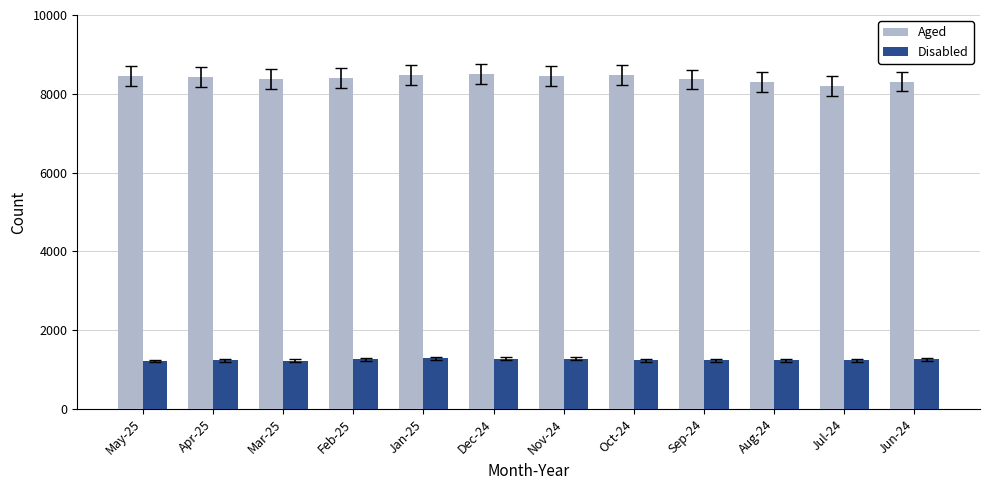

The value of Disabled at Aug-24 is 1662. True or false?

False